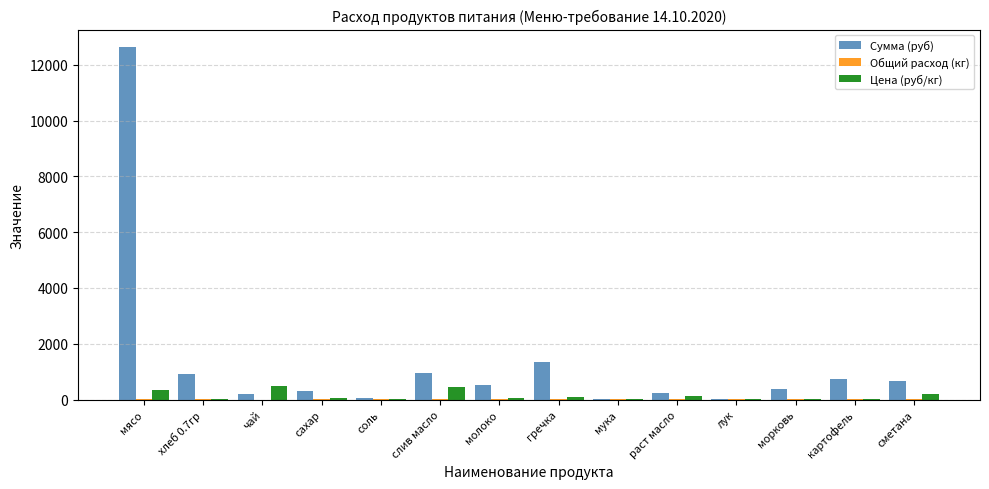

What is the highest value of the Сумма (руб) series?

12635.0